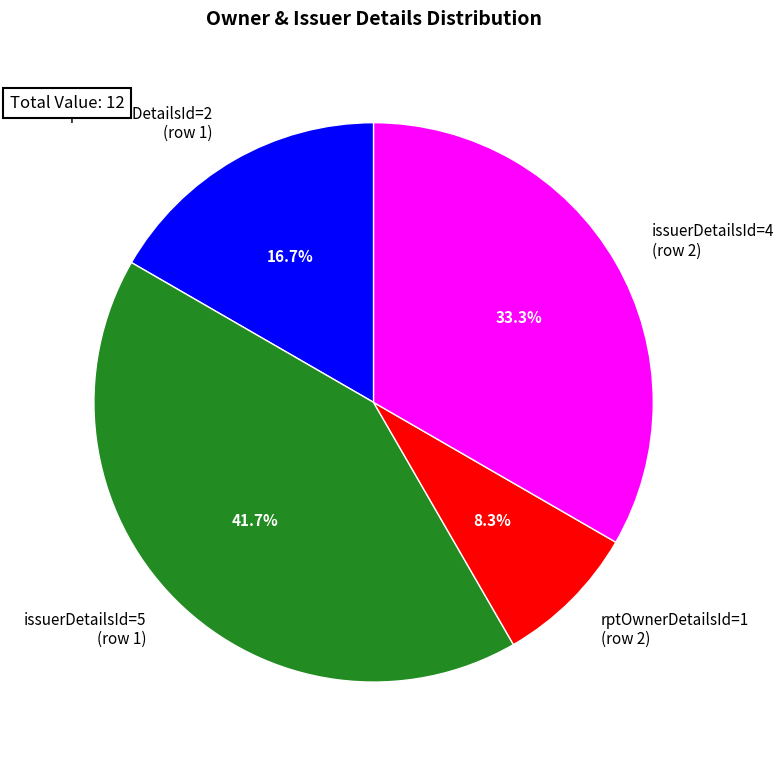

Count the number of slices in the pie.

4